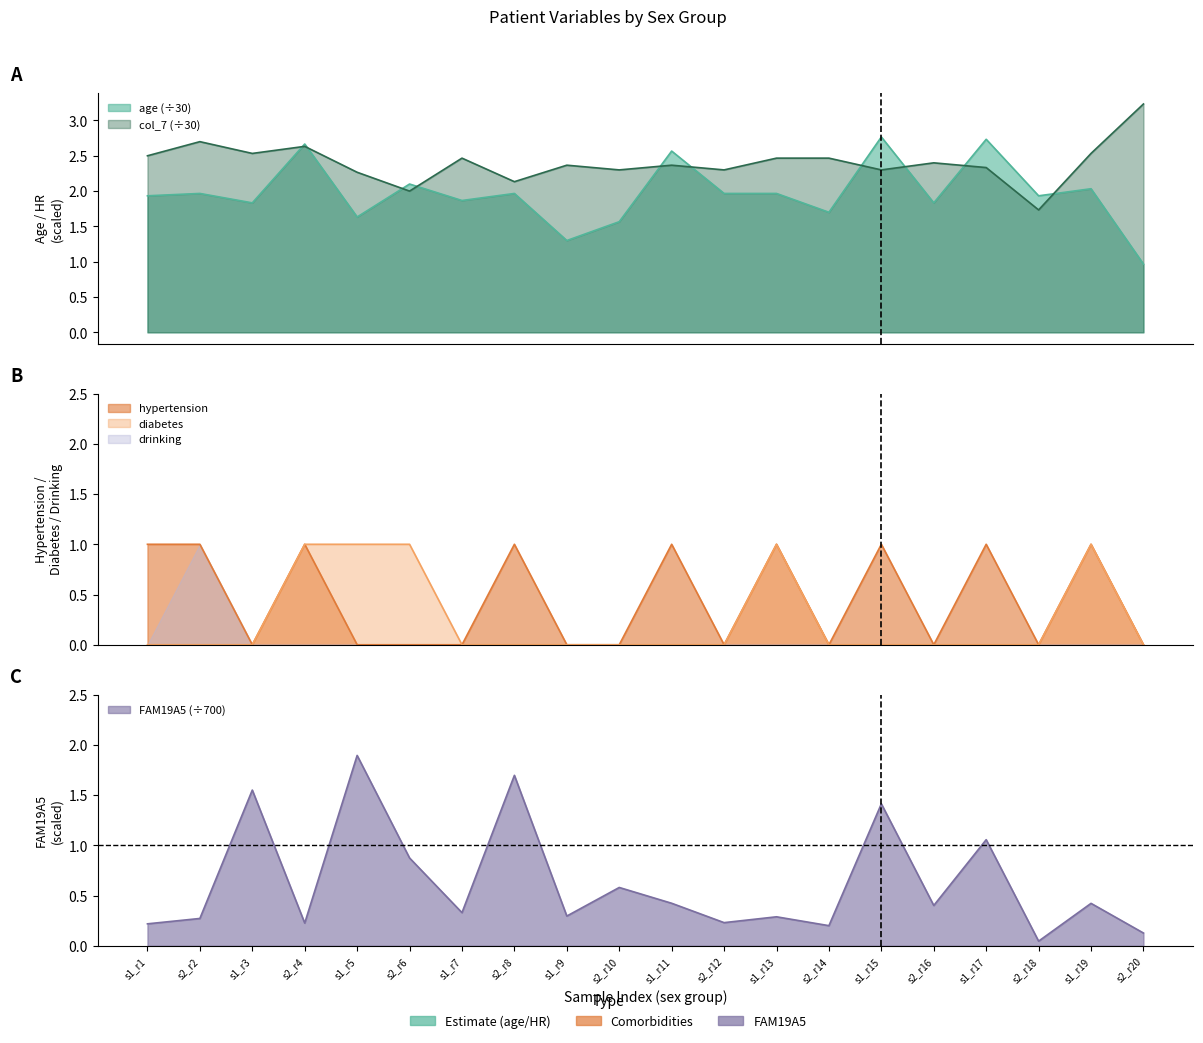

True or false: diabetes has a value of 0.4 at s2_r14.

False